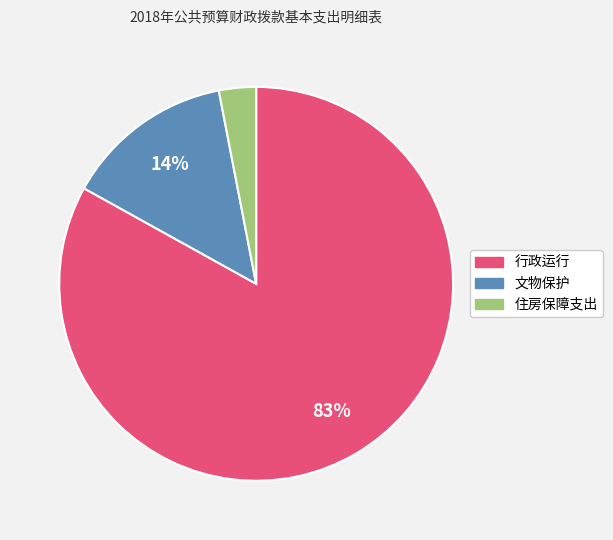

Which has a higher value, 住房保障支出 or 文物保护?

文物保护